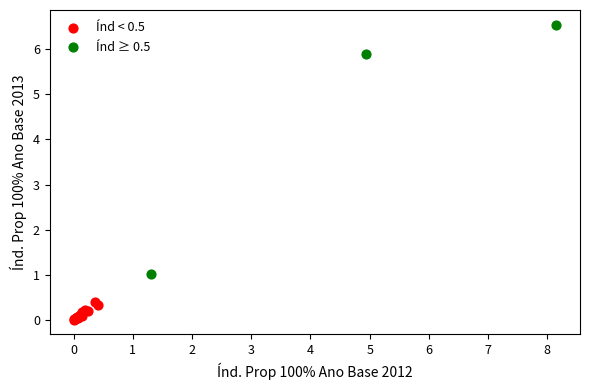

Which series contains the lowest Y value?

Índ < 0.5